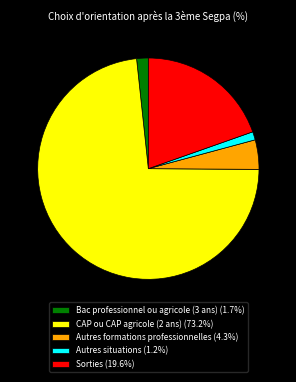

Combined, do Sorties (19.6%) and Autres situations (1.2%) account for over 50%?

No